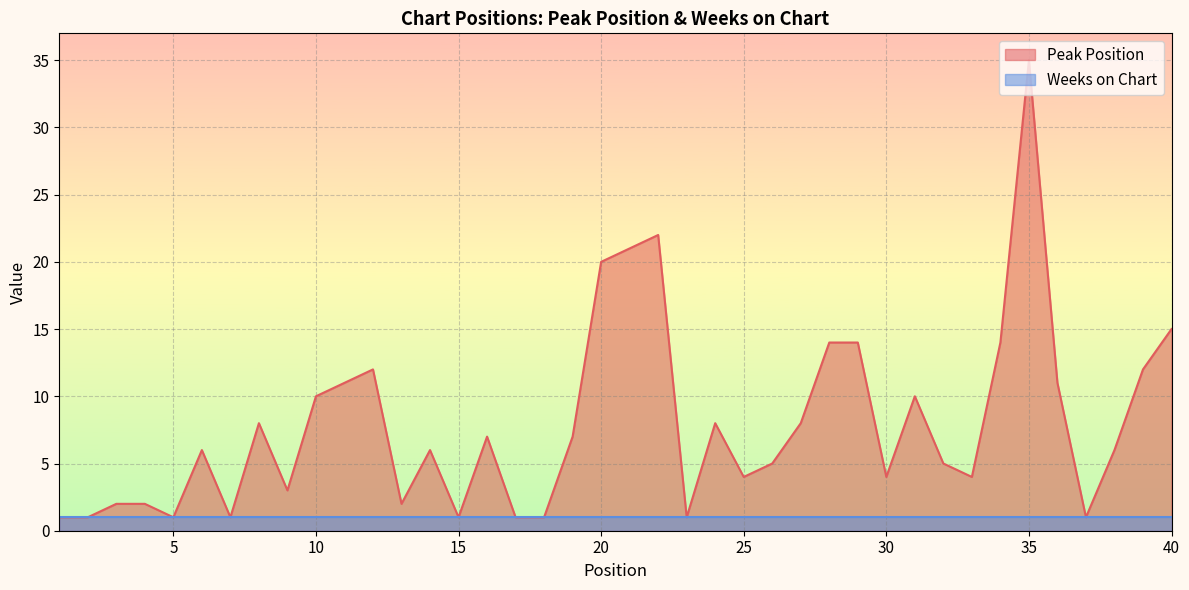

List the labels in order of value, largest first.

35, 22, 21, 20, 40, 28, 29, 34, 12, 39, 11, 36, 10, 31, 8, 24, 27, 16, 19, 6, 14, 38, 26, 32, 25, 30, 33, 9, 3, 4, 13, 1, 2, 5, 7, 15, 17, 18, 23, 37